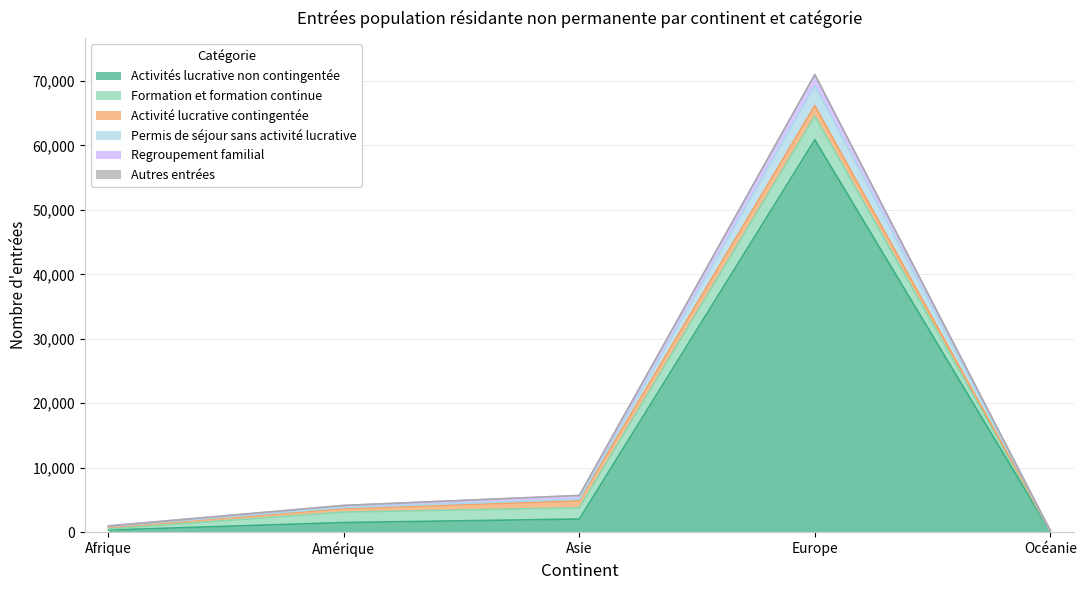

How many interior local peaks does the Autres entrées series have?

1